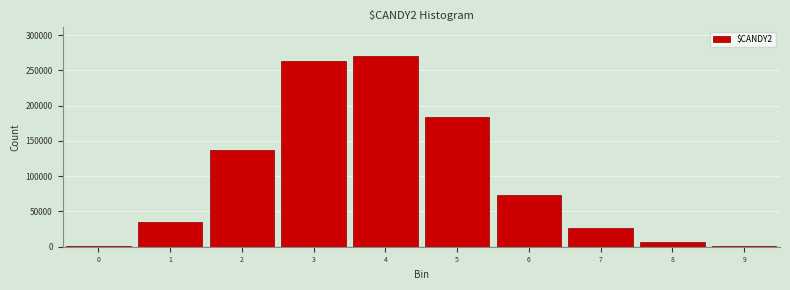

The value at 2 is 137349. True or false?

True